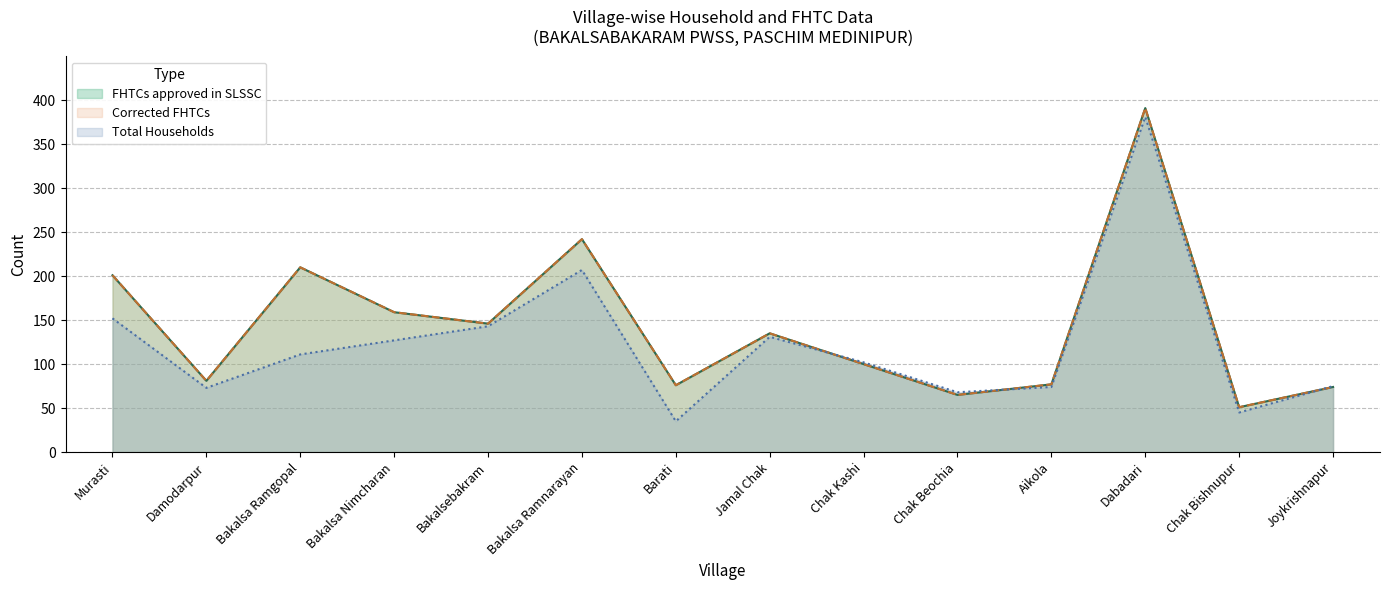

Which category has the lowest value in the Corrected FHTCs series?

Chak Bishnupur